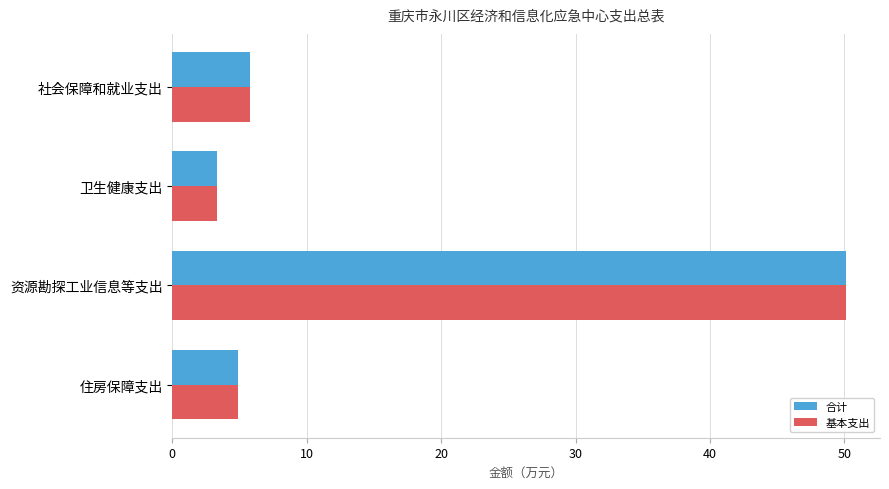

How many categories are shown in the chart?

4